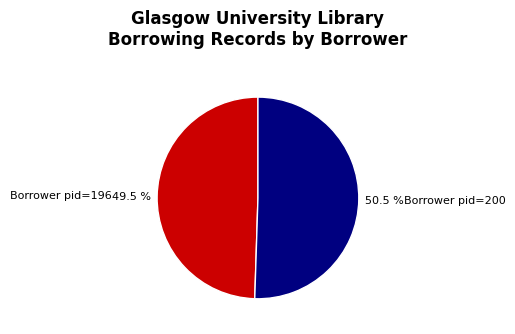

What percentage do Borrower pid=196 and Borrower pid=200 together represent?

100.0%